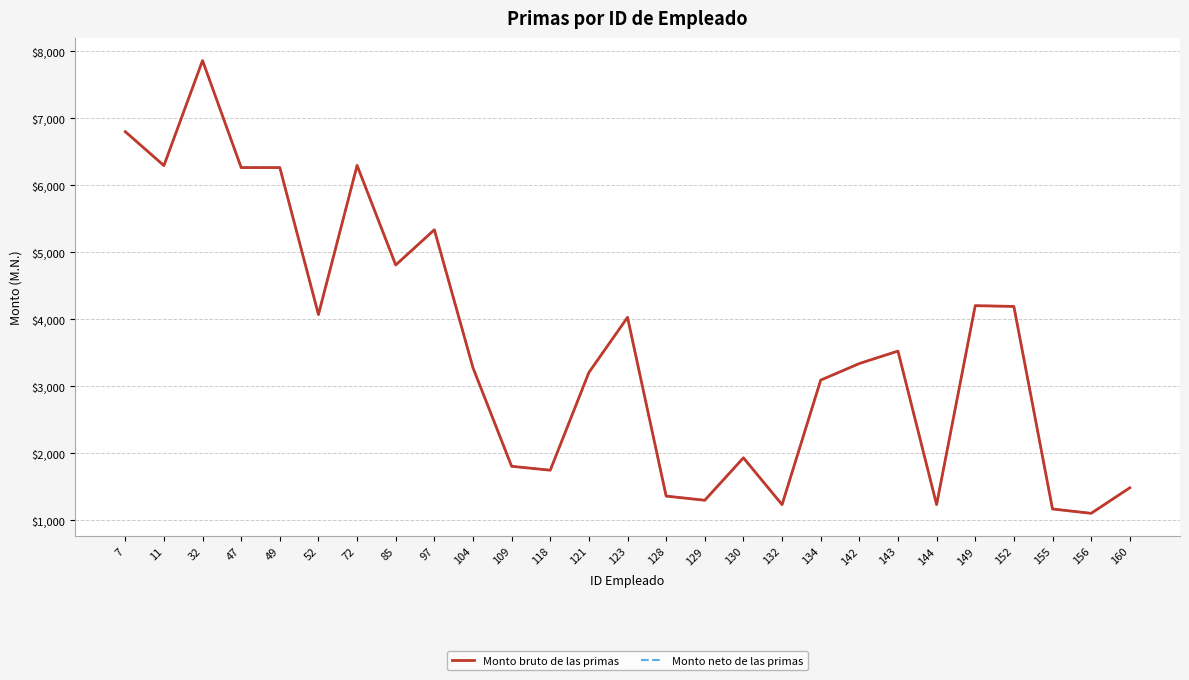

Rank the series by their maximum value, from lowest to highest.

Monto bruto de las primas, Monto neto de las primas